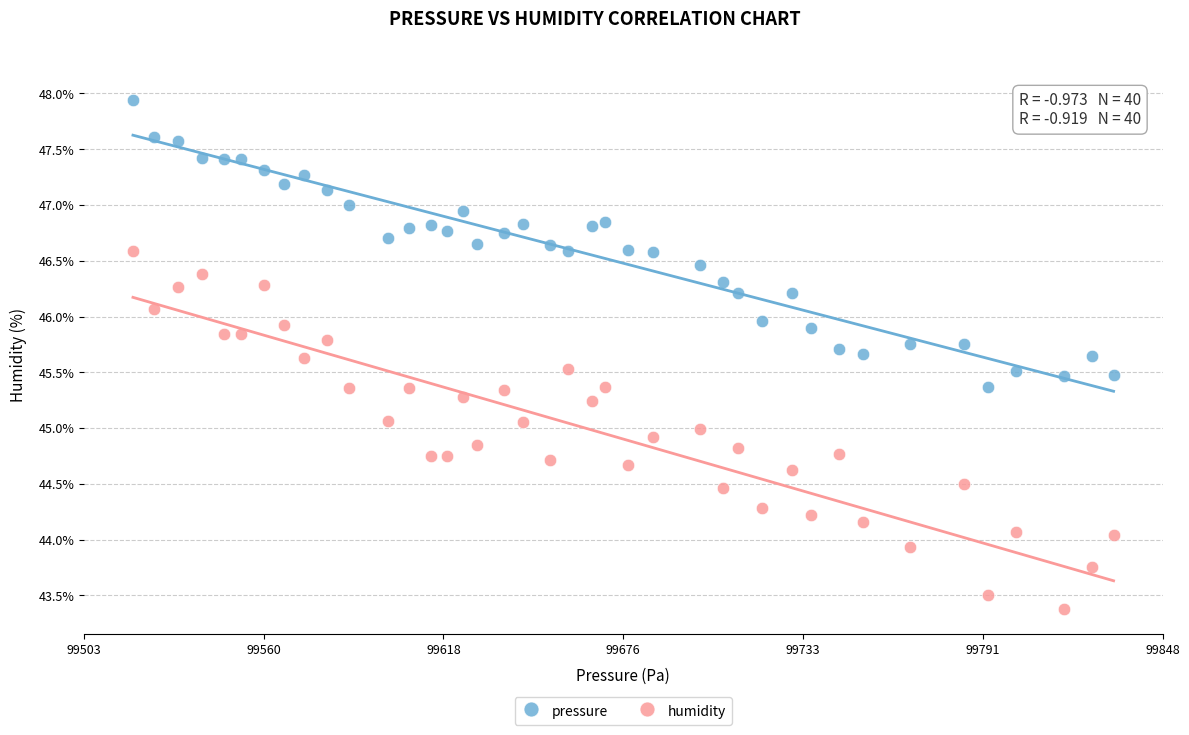

Which series has the widest spread of Y values?

humidity